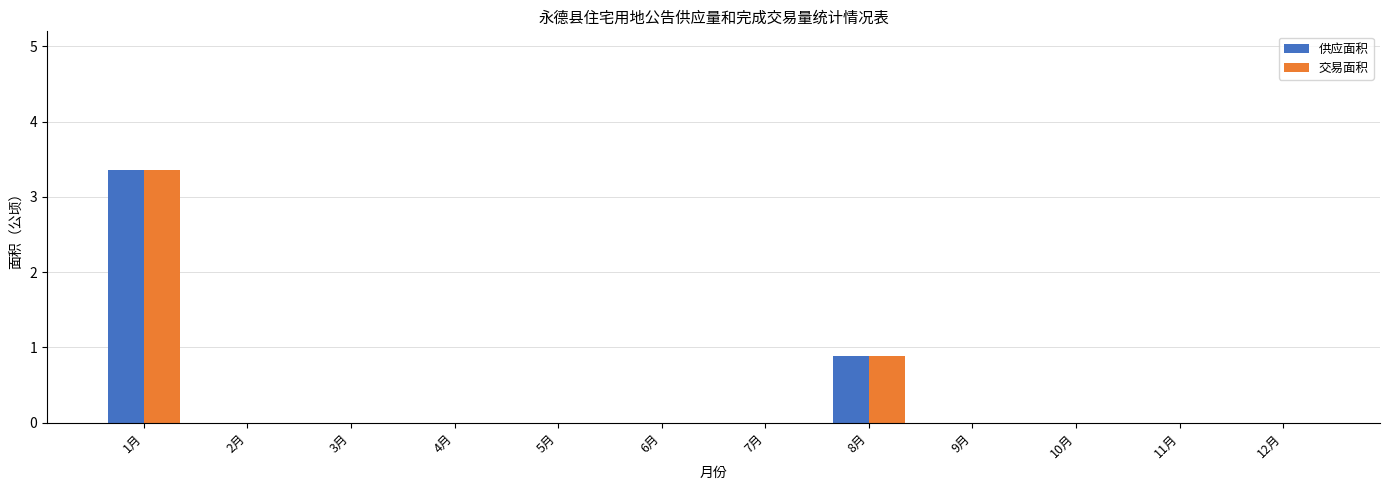

At which category is the sum across all series the highest?

1月